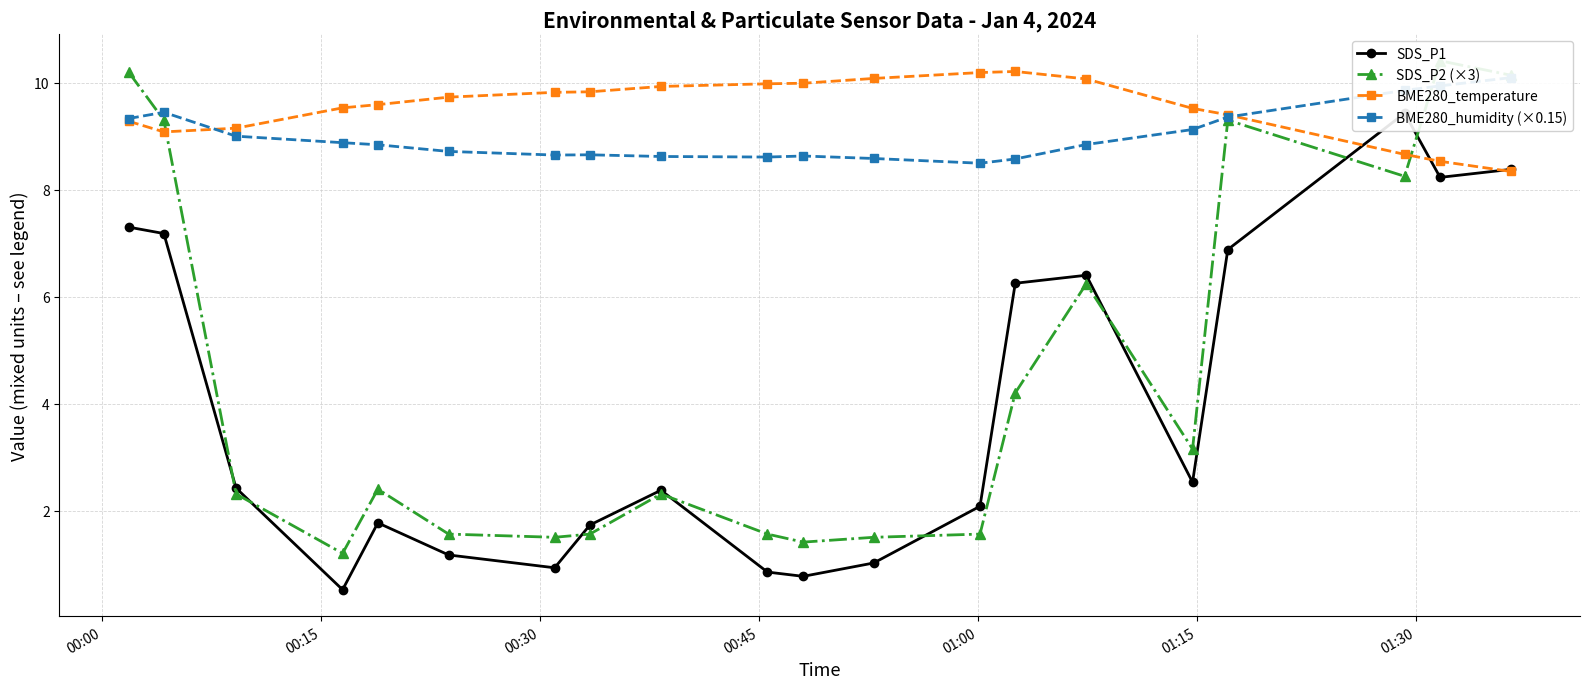

True or false: BME280_temperature has more than 0 interior local peaks.

True